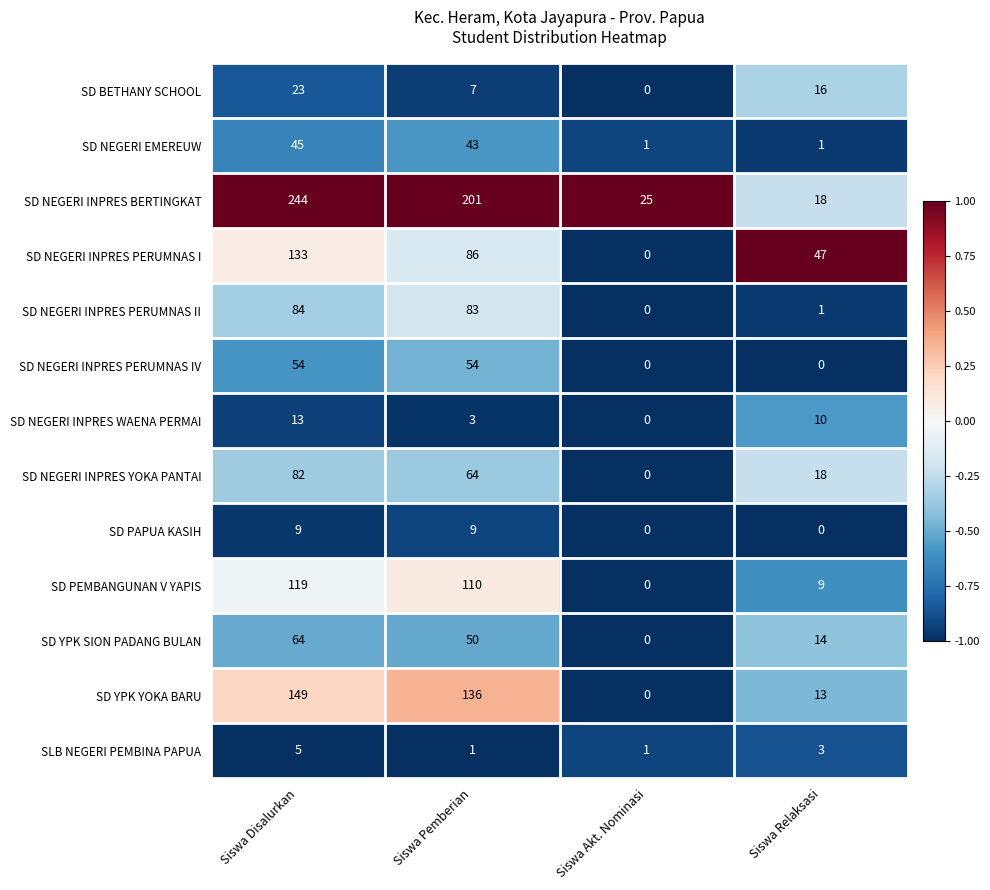

Is it true that SD NEGERI INPRES PERUMNAS IV equals 14 at Siswa Pemberian?

False